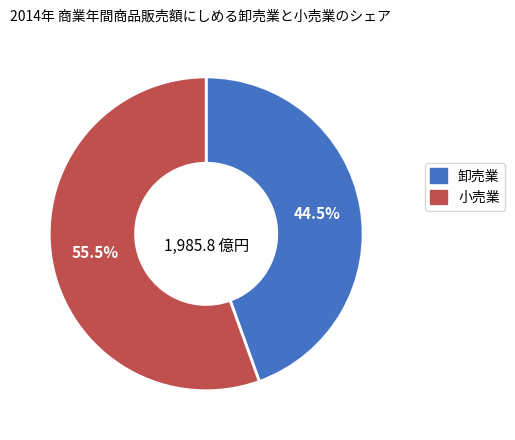

Does any single category account for the majority?

Yes